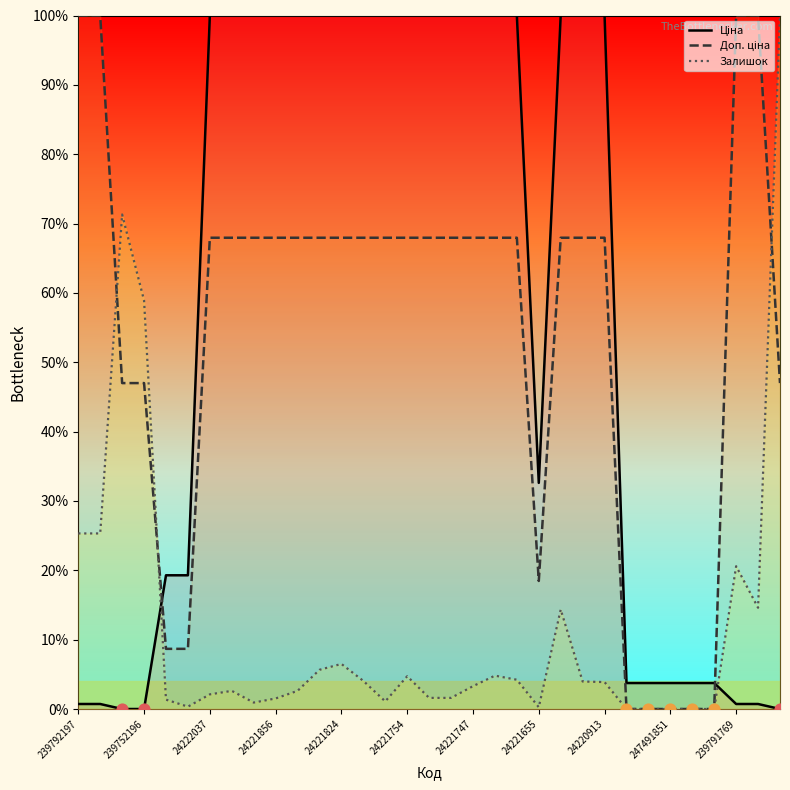

Which series has the widest spread of Y values?

Ціна